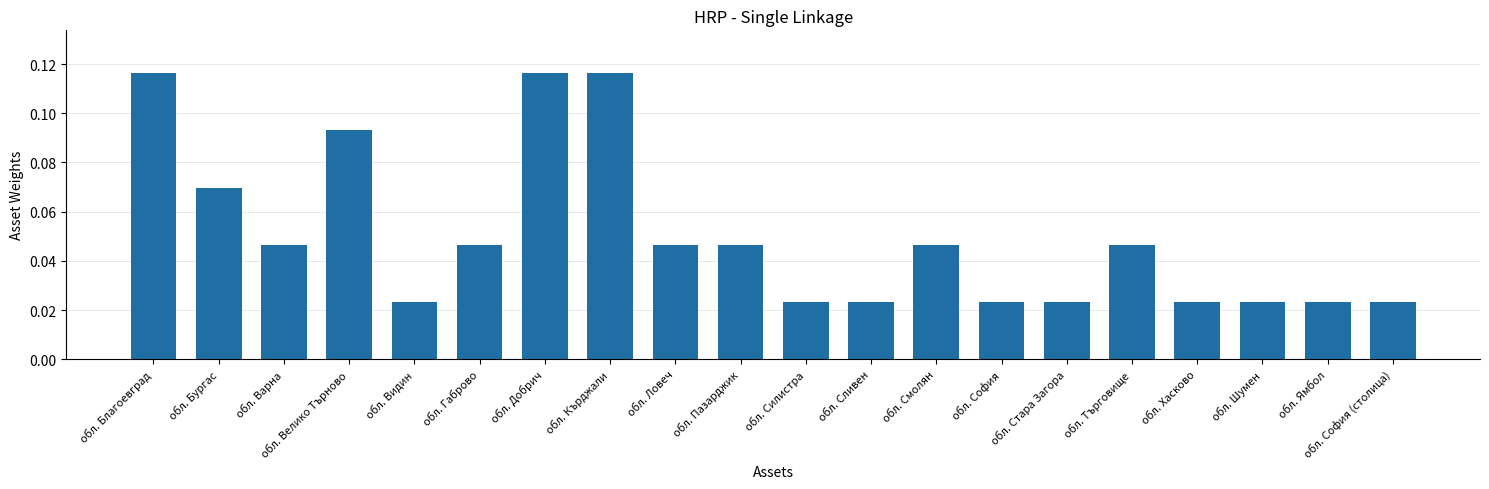

Count the values in the range 0 to 1.

20